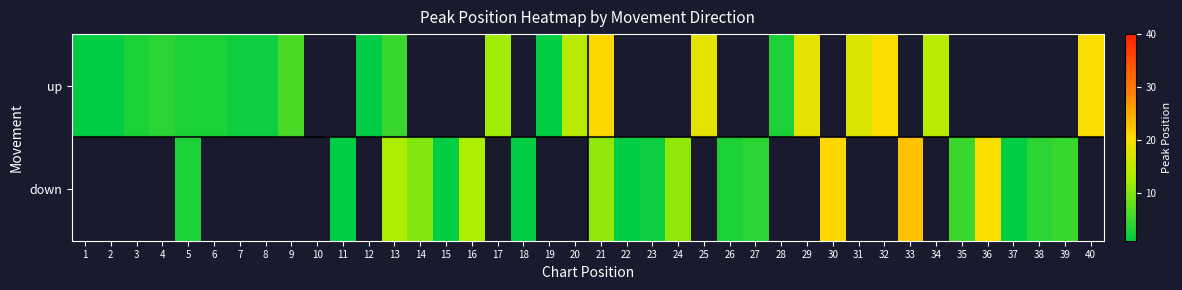

At which category does the chart reach its minimum across all series?

1